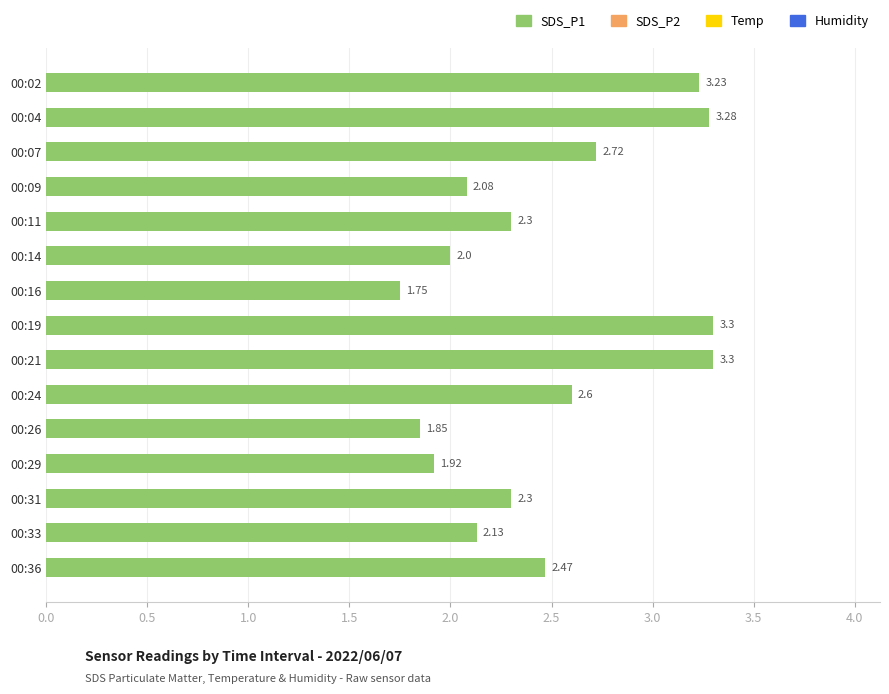

Which category has the lowest value across all series?

00:16